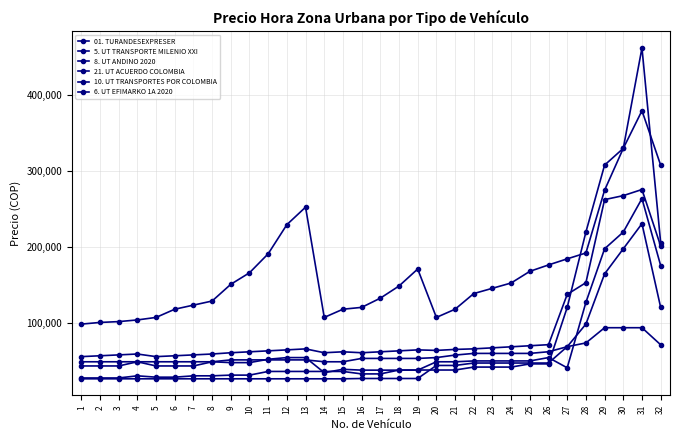

Which series ends up on top after the final intersection of 5. UT TRANSPORTE MILENIO XXI and 21. UT ACUERDO COLOMBIA?

21. UT ACUERDO COLOMBIA